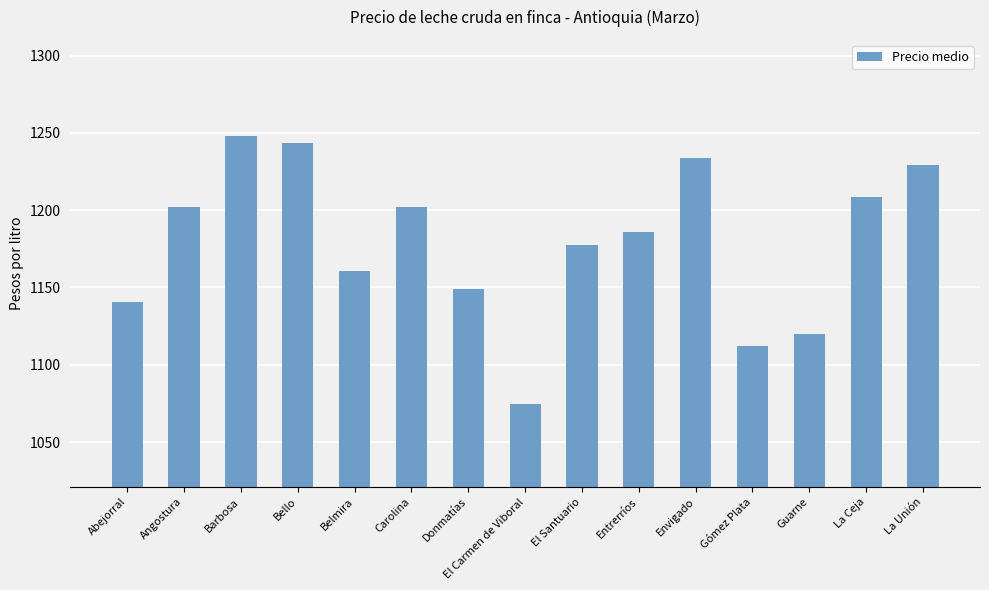

How many categories are shown in the chart?

15